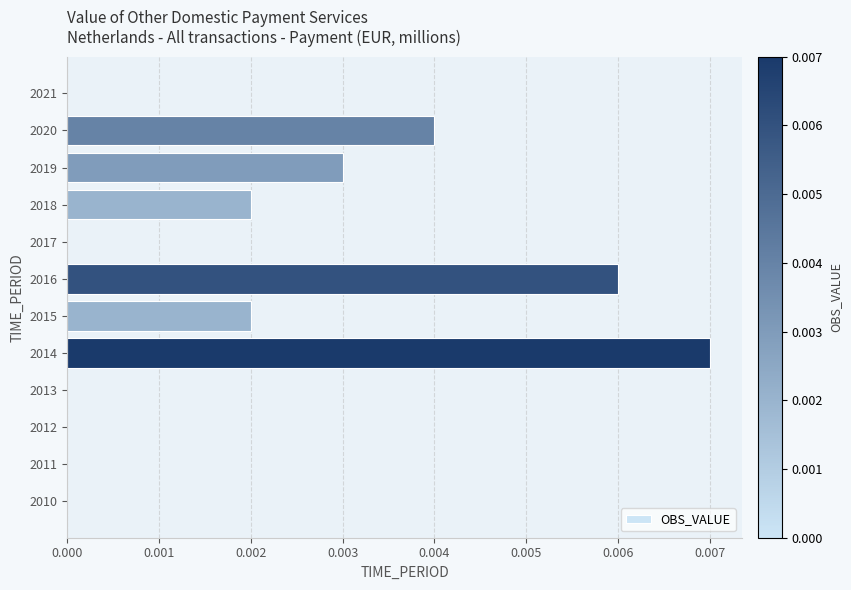

Which category has the highest value across all series?

2014